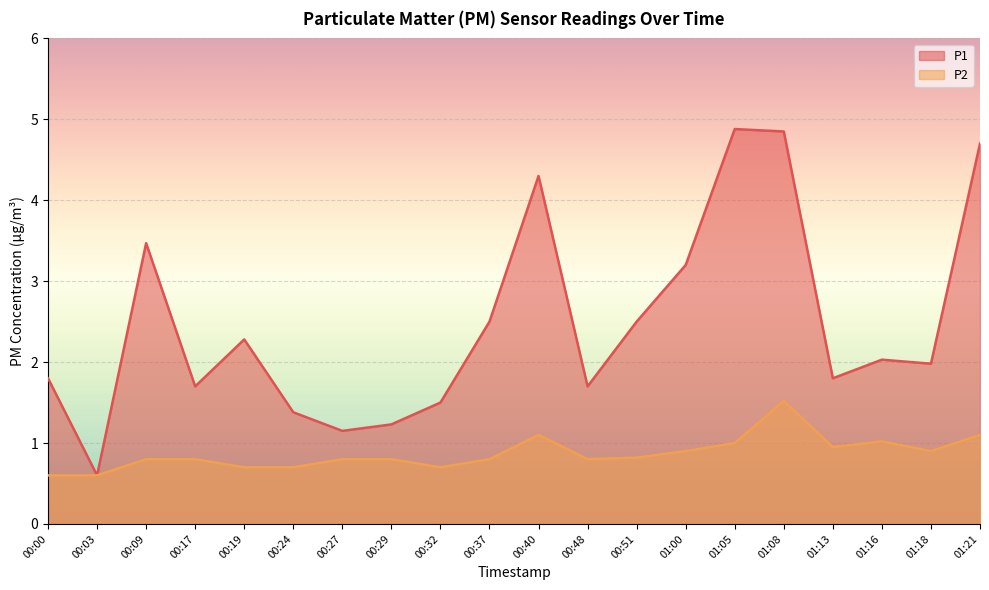

How many interior local valleys does the P1 series have?

6